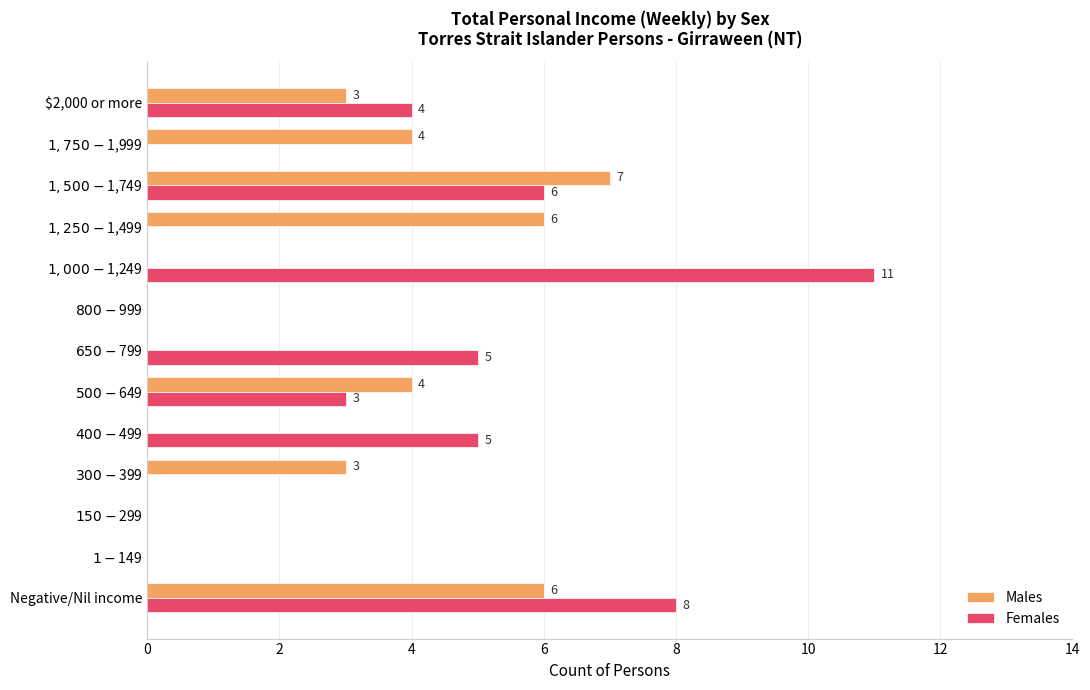

Read the Males value at $2,000 or more.

3